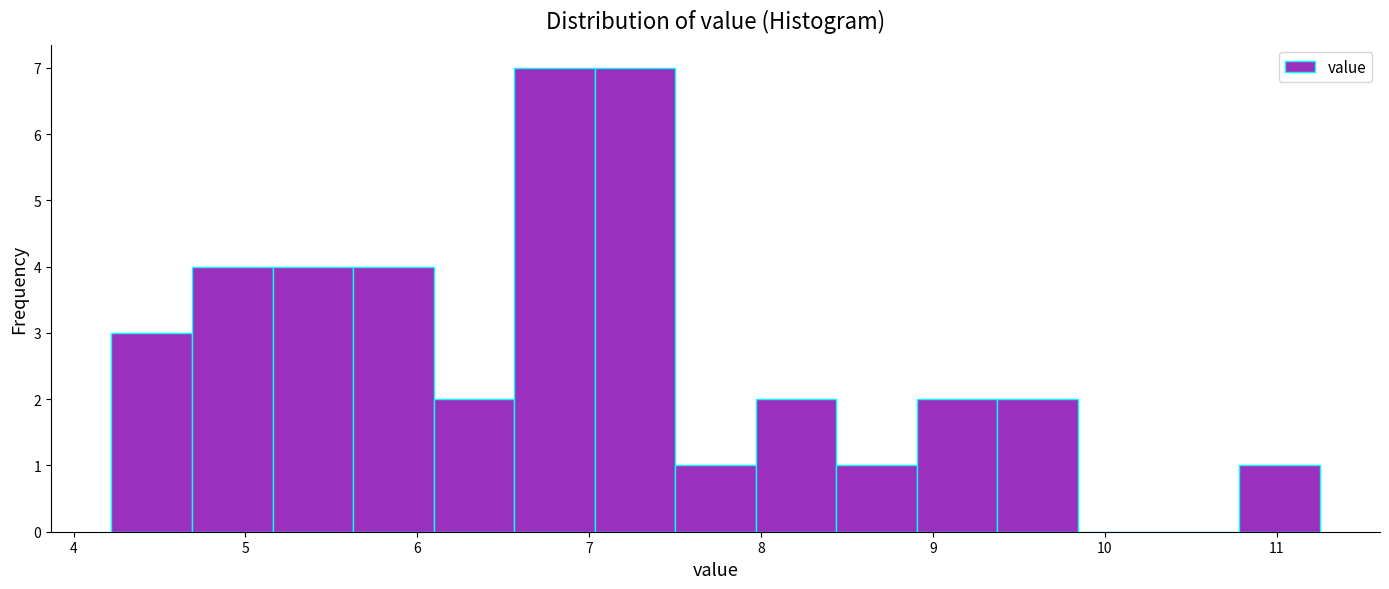

Reading left to right, transcribe this chart: for each bar, give the range it covers on the x-axis and its height. Neither the bar edges nor the heights are printed on the chart, so give them approximately, as read against the axes.

4.2 to 4.7: 3
4.7 to 5.2: 4
5.2 to 5.6: 4
5.6 to 6.1: 4
6.1 to 6.6: 2
6.6 to 7.0: 7
7.0 to 7.5: 7
7.5 to 8.0: 1
8.0 to 8.4: 2
8.4 to 8.9: 1
8.9 to 9.4: 2
9.4 to 9.8: 2
9.8 to 10.3: 0
10.3 to 10.8: 0
10.8 to 11.3: 1